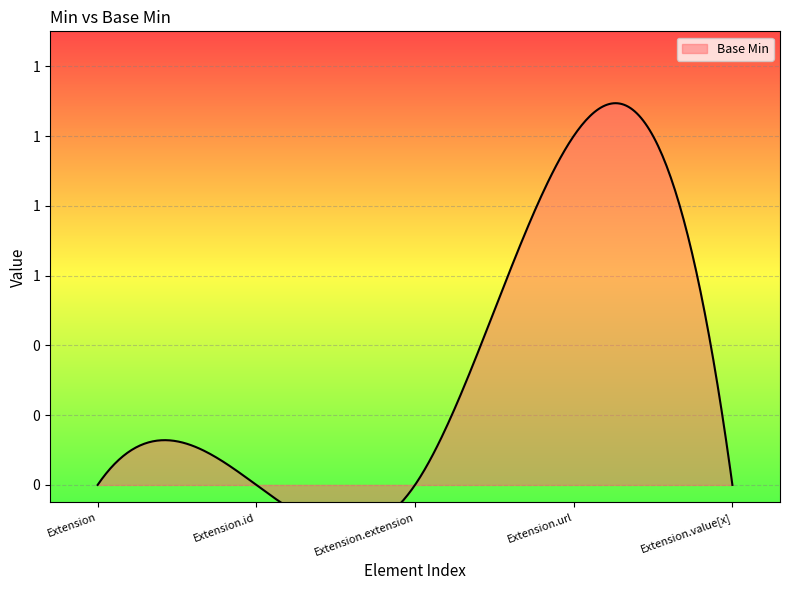

What is the change in value from Extension to Extension.url?

+1